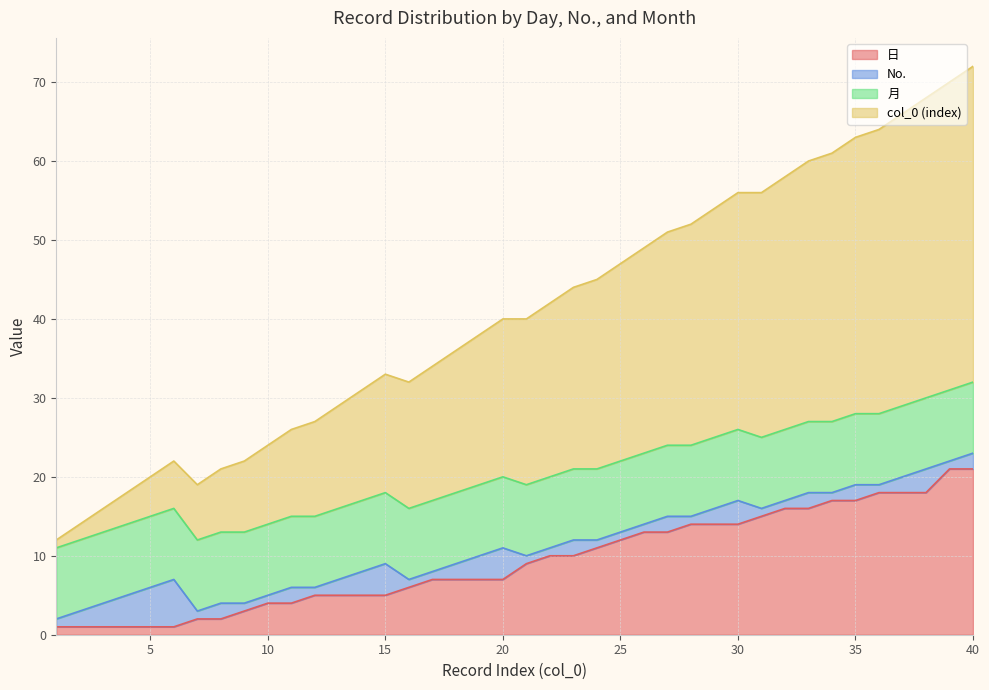

Rank the categories by 日 value from lowest to highest.

1, 2, 3, 4, 5, 6, 7, 8, 9, 10, 11, 12, 13, 14, 15, 16, 17, 18, 19, 20, 21, 22, 23, 24, 25, 26, 27, 28, 29, 30, 31, 32, 33, 34, 35, 36, 37, 38, 39, 40